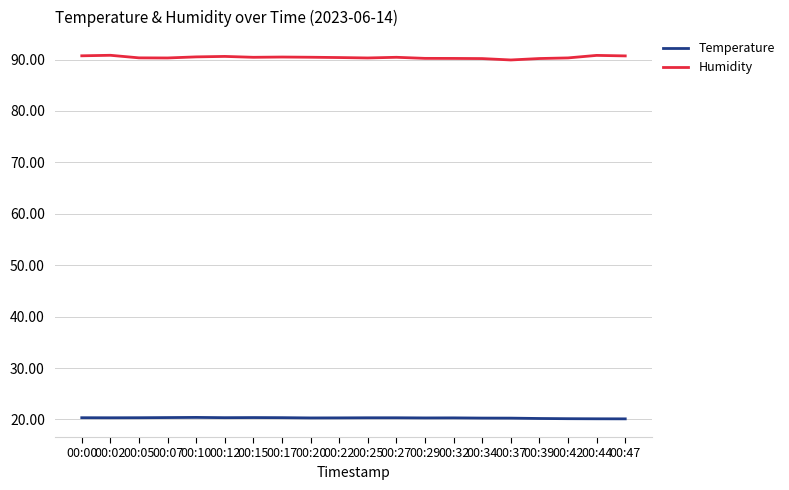

True or false: Temperature has a value of 4.6 at 00:00.

False